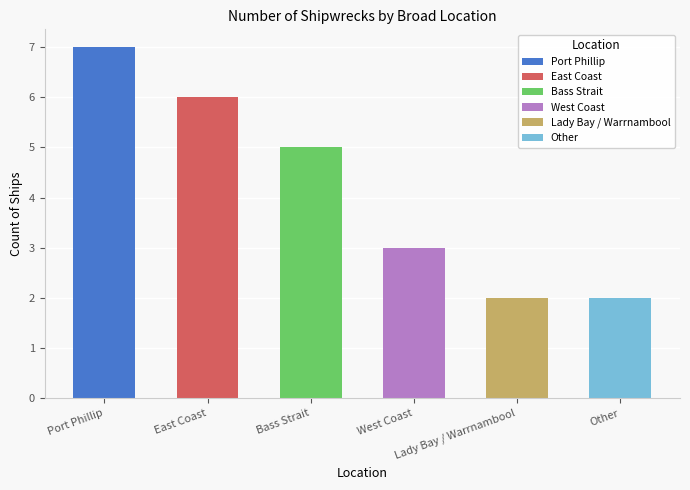

What is the minimum value shown in the chart?

2